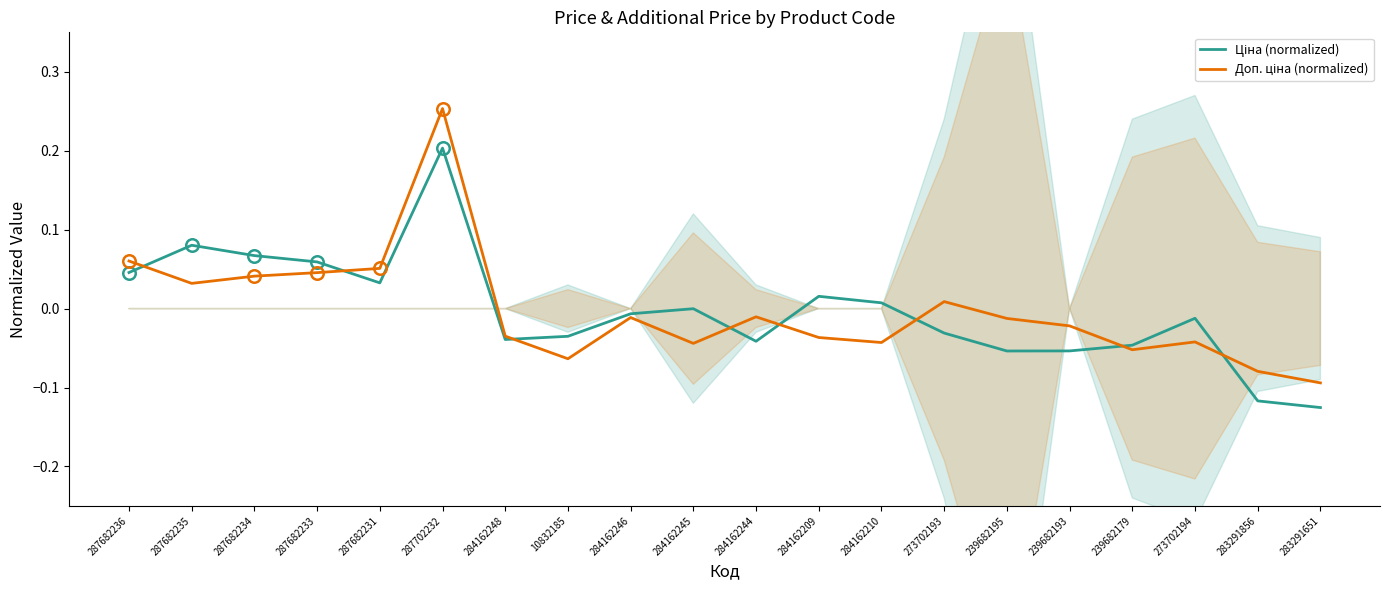

How many times do Доп. ціна (normalized) and Ціна (normalized) cross each other?

8